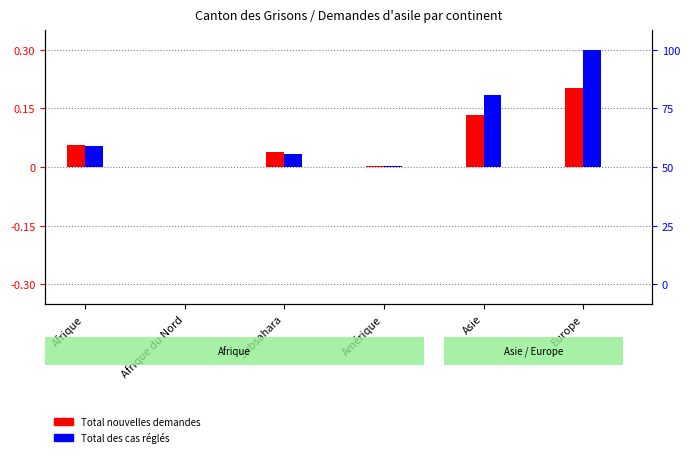

What is the total value across all series at Europe?

0.5